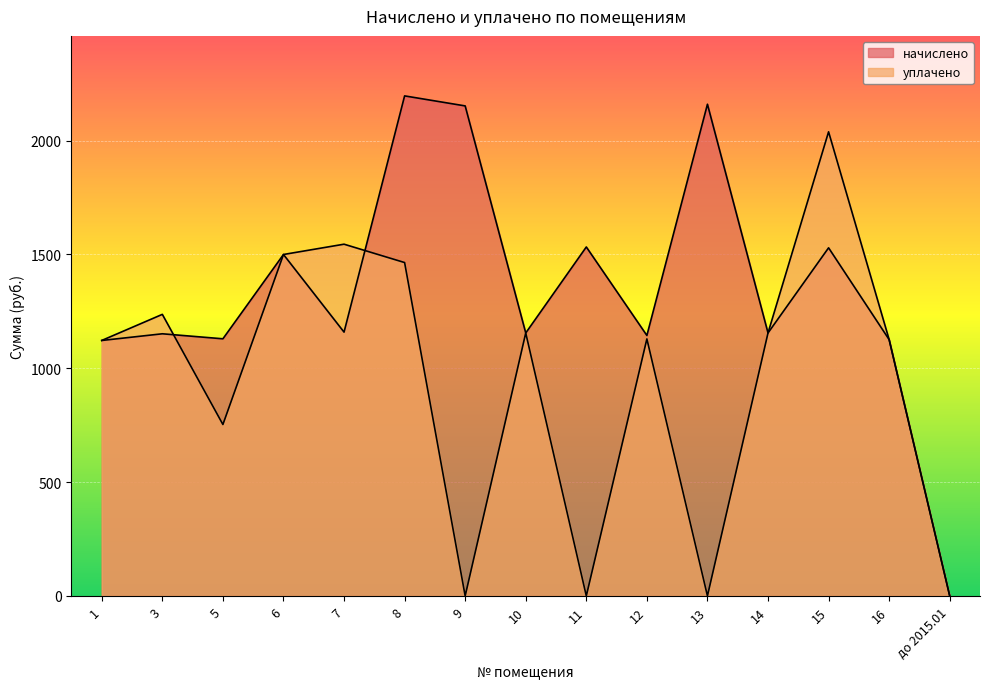

What are all the series names shown in the legend?

начислено, уплачено